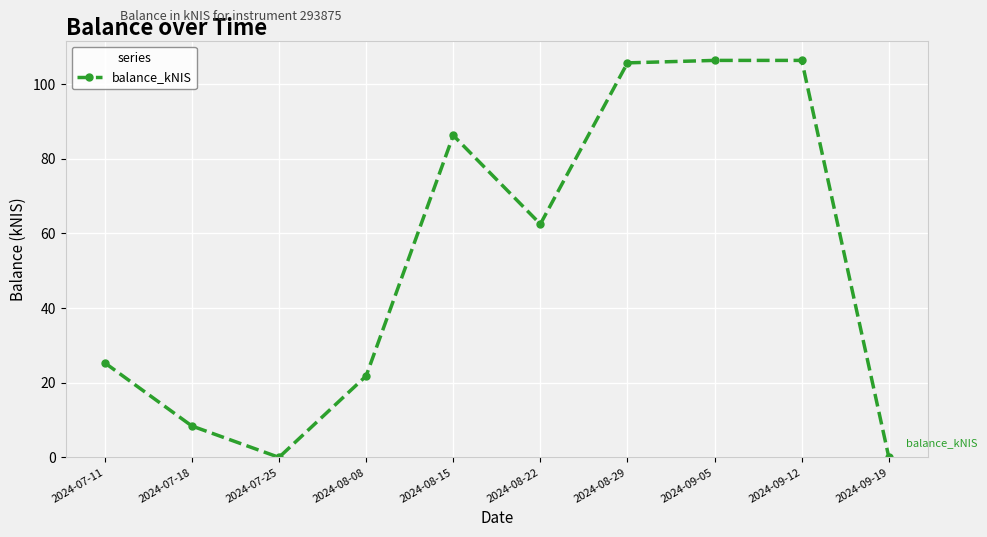

What is the label of the 2nd point from the right?

2024-09-12